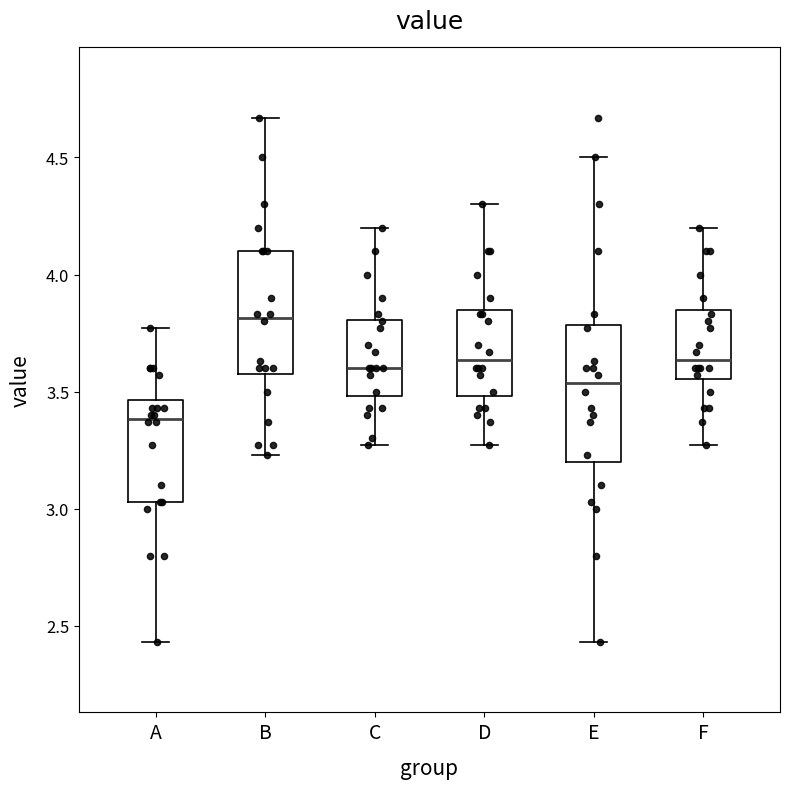

Reading left to right, read every box against the y-axis: the position of its median line, the range the box covers, and the ends of its whiskers. The values are not printed on the chart, so give them approximately, as read against the axis.

A: median 3.40, box 3.05 to 3.45, whiskers 2.45 to 3.75
B: median 3.80, box 3.60 to 4.10, whiskers 3.25 to 4.65
C: median 3.60, box 3.50 to 3.80, whiskers 3.25 to 4.20
D: median 3.65, box 3.50 to 3.85, whiskers 3.25 to 4.30
E: median 3.55, box 3.20 to 3.80, whiskers 2.45 to 4.50
F: median 3.65, box 3.55 to 3.85, whiskers 3.25 to 4.20